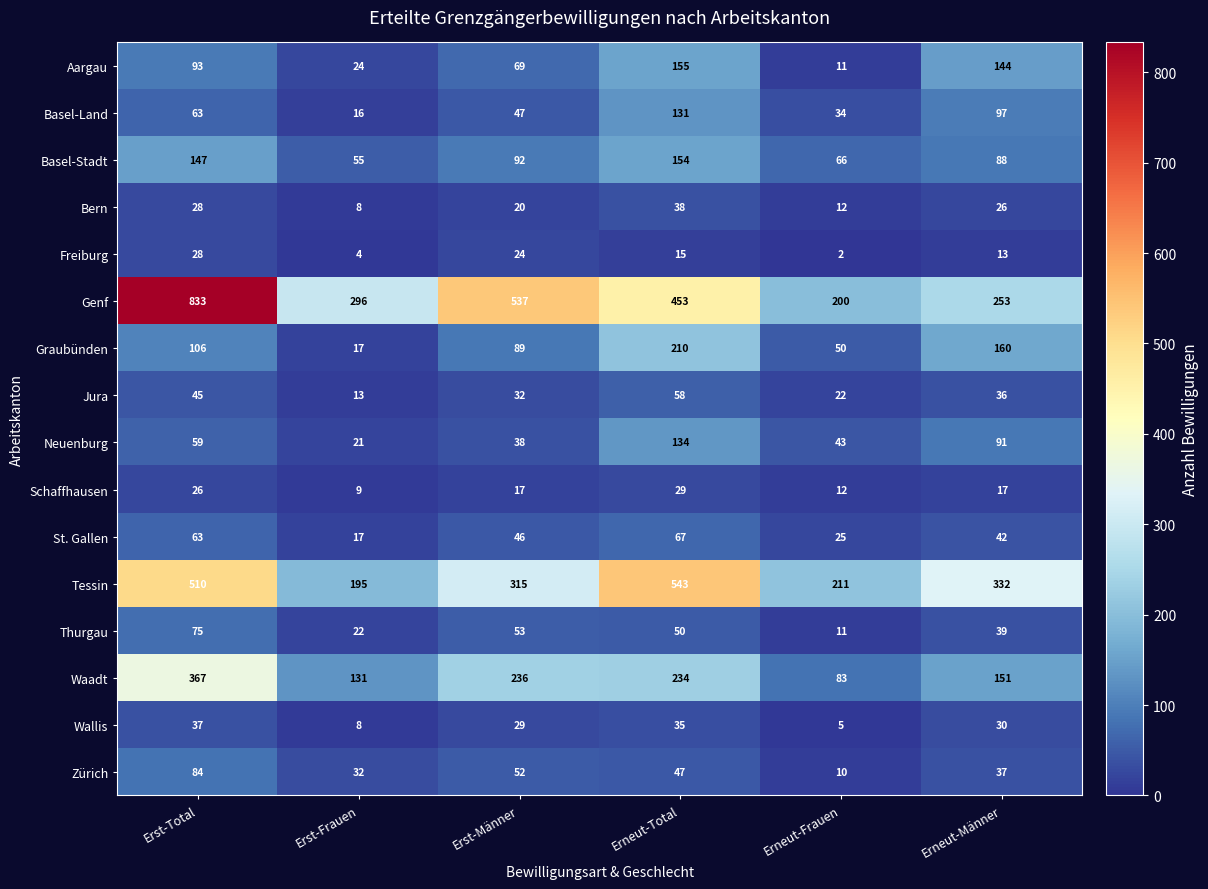

What is the highest value of the Aargau series?

155